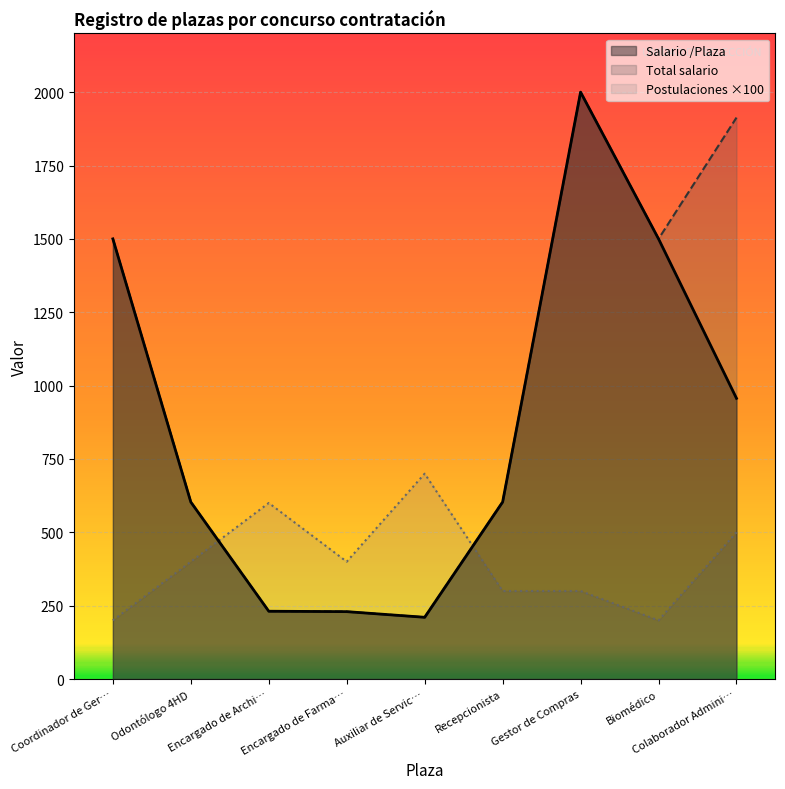

At which category does Total salario reach its first local peak?

Gestor de Compras